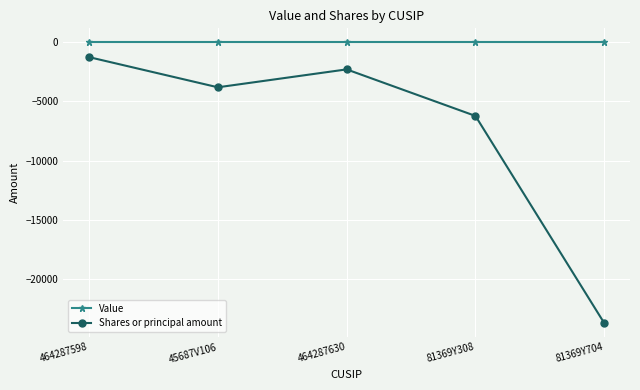

What is the total value across all series at 81369Y308?

-6225